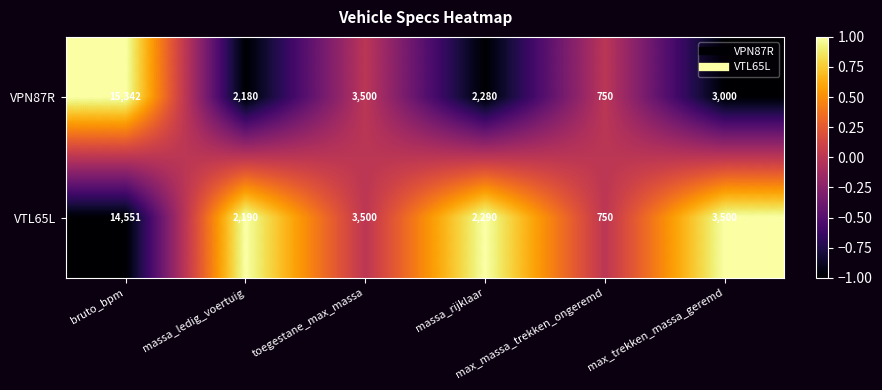

Which series has the largest total across all categories?

VPN87R